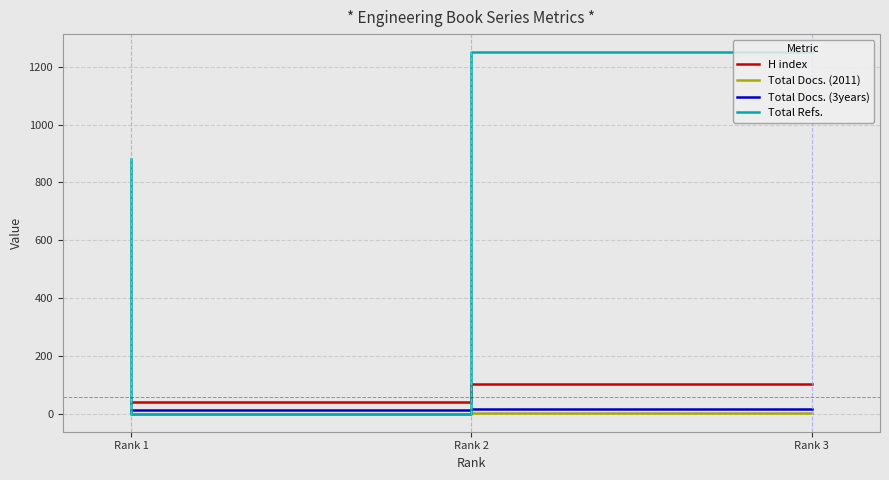

Is the value of Total Refs. at Rank 3 greater than the value of Total Docs. (2011) at Rank 3?

Yes